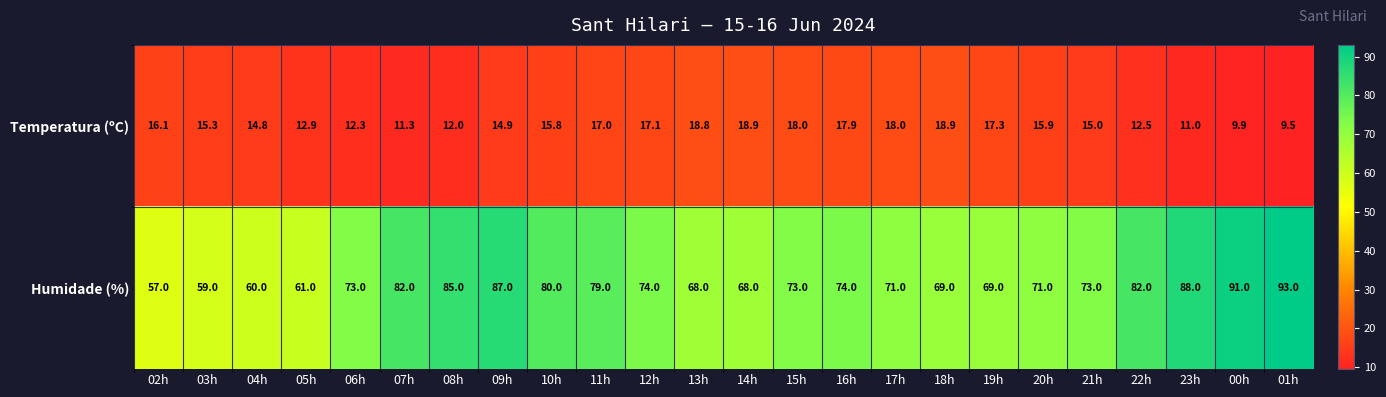

At which category does the chart reach its minimum across all series?

01h